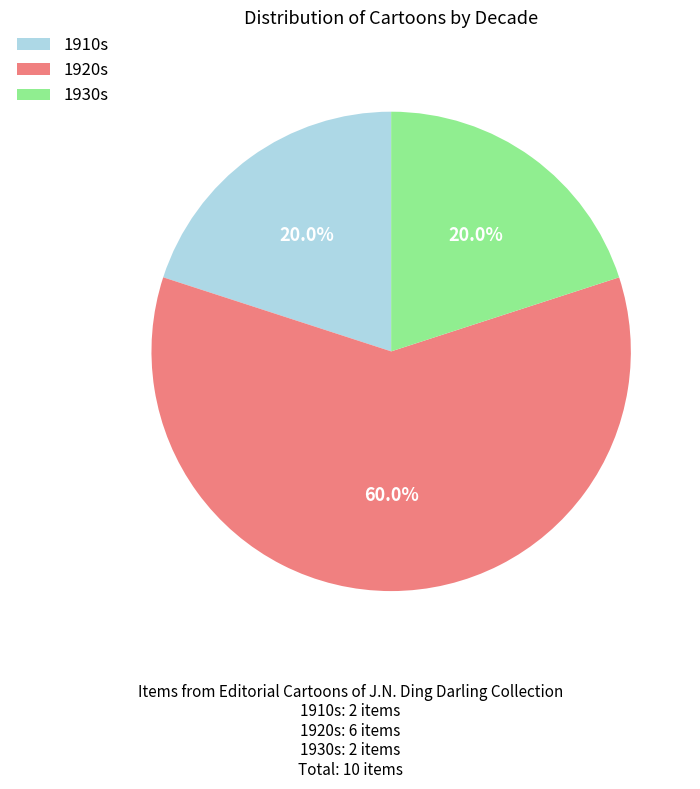

Combined, what portion of the pie is 1930s and 1910s?

40.0%